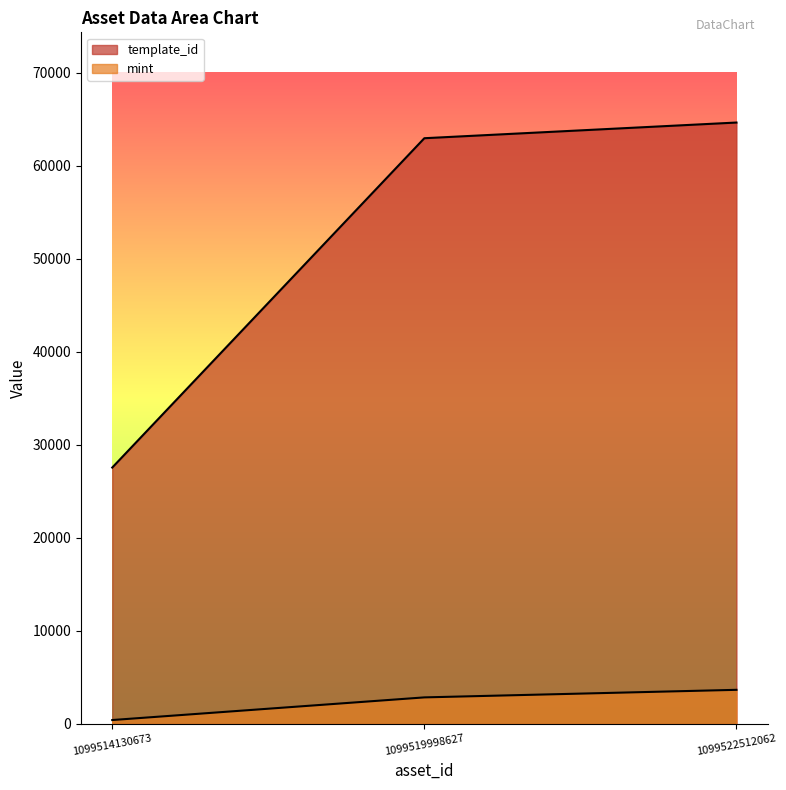

What is the minimum value for mint?

415